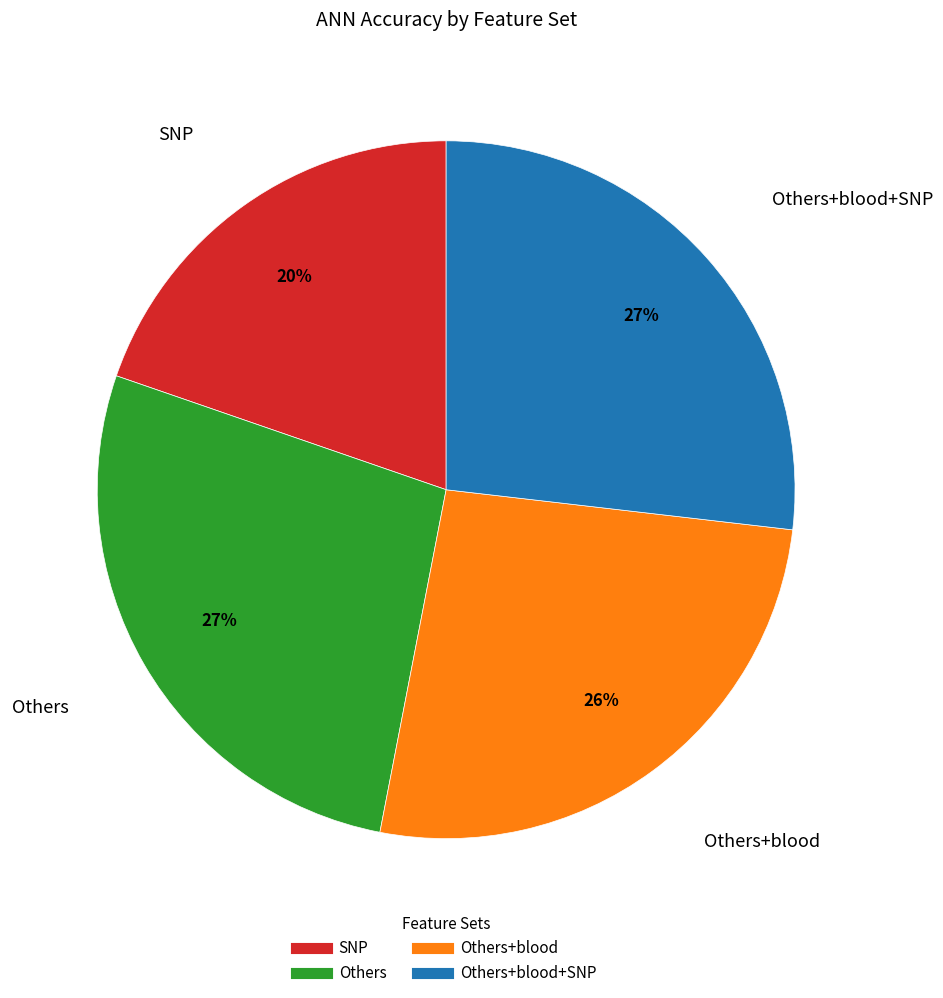

Count the number of slices in the pie.

4